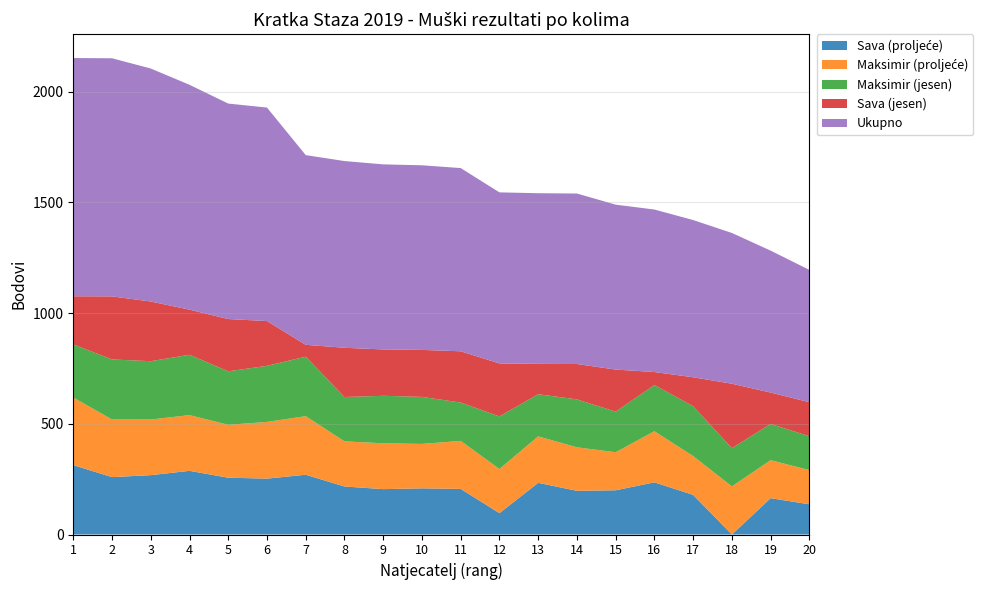

Reading right to left, transcribe all the data shown in this chart.

Sava (proljeće): 136.4	164.0	0.0	178.9	235.5	199.7	197.3	233.4	96.4	206.0	208.4	204.9	216.8	269.9	252.4	256.5	287.5	268.1	259.2	313.4
Maksimir (proljeće): 154.7	171.6	217.4	175.3	231.0	171.9	196.6	209.9	199.4	216.9	200.7	207.0	203.8	264.6	256.0	239.0	251.7	251.2	260.3	305.4
Maksimir (jesen): 152.8	163.7	172.4	225.2	208.7	183.3	216.4	190.1	237.5	173.1	212.4	214.5	200.2	268.6	253.3	241.5	272.5	263.3	271.2	239.7
Sava (jesen): 153.6	141.6	291.0	130.7	58.5	189.9	159.7	137.2	239.2	231.4	212.2	209.3	222.4	53.6	202.3	236.1	203.8	269.5	284.7	217.3
Ukupno: 597.5	641.0	680.9	710.1	733.8	744.8	769.9	770.6	772.6	827.4	833.7	835.8	843.2	856.7	964.0	973.1	1015.5	1052.2	1075.4	1075.8